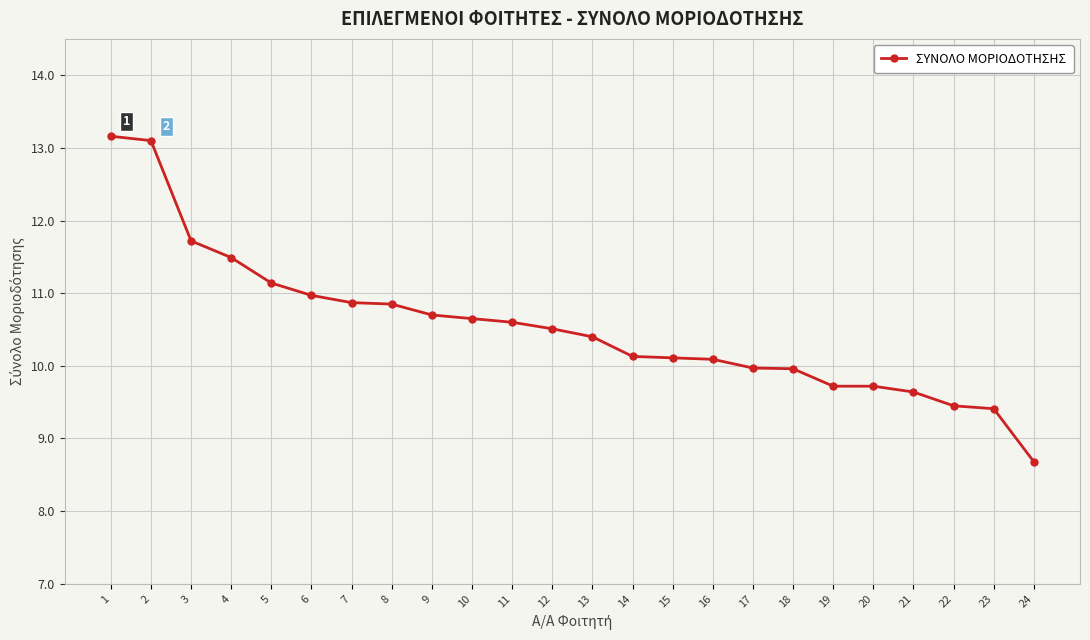

What is the change in value from 11 to 23?

-1.2